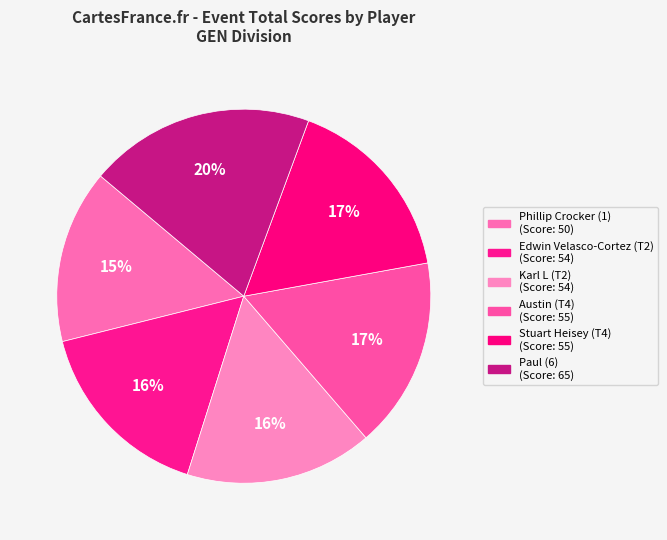

Approximately how many times larger is the value at Edwin Velasco-Cortez (T2) compared to Paul (6)?

0.8